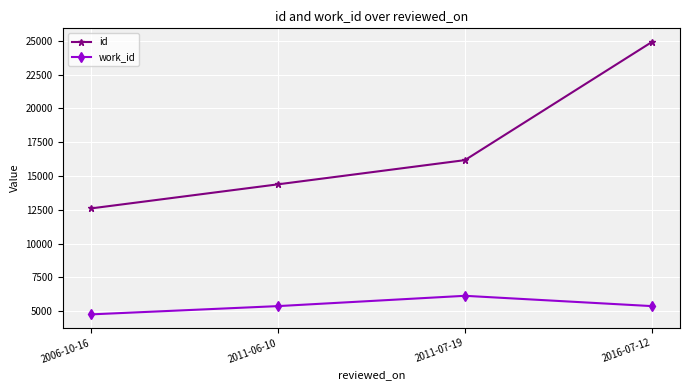

What is the label of the 4th point from the left?

2016-07-12